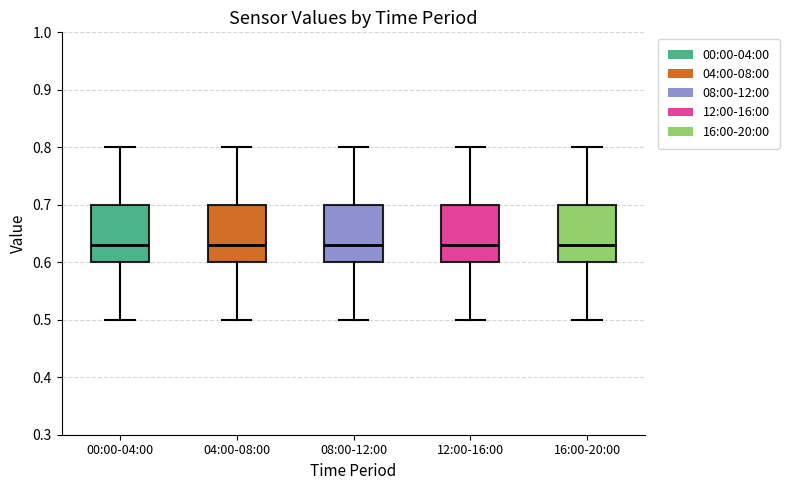

Reading left to right, read every box against the y-axis: the position of its median line, the range the box covers, and the ends of its whiskers. The values are not printed on the chart, so give them approximately, as read against the axis.

00:00-04:00: median 0.63, box 0.60 to 0.70, whiskers 0.50 to 0.80
04:00-08:00: median 0.63, box 0.60 to 0.70, whiskers 0.50 to 0.80
08:00-12:00: median 0.63, box 0.60 to 0.70, whiskers 0.50 to 0.80
12:00-16:00: median 0.63, box 0.60 to 0.70, whiskers 0.50 to 0.80
16:00-20:00: median 0.63, box 0.60 to 0.70, whiskers 0.50 to 0.80